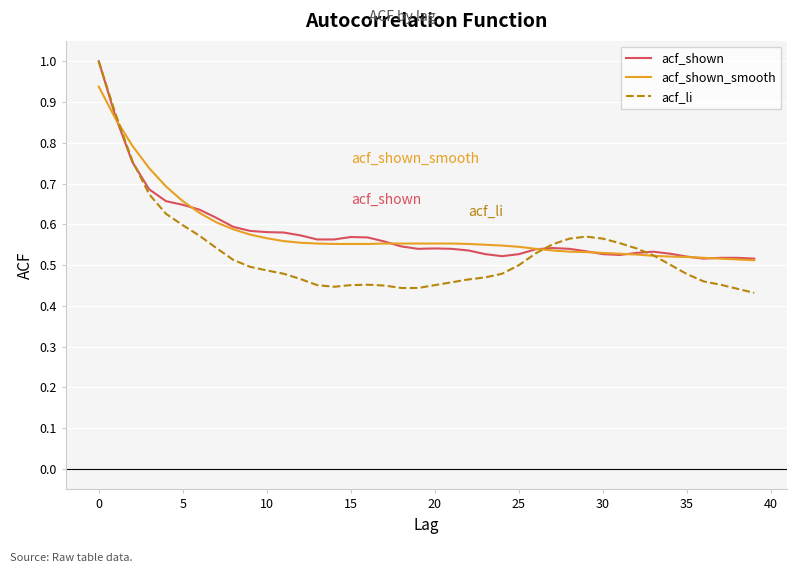

What is the maximum value for acf_shown?

1.0